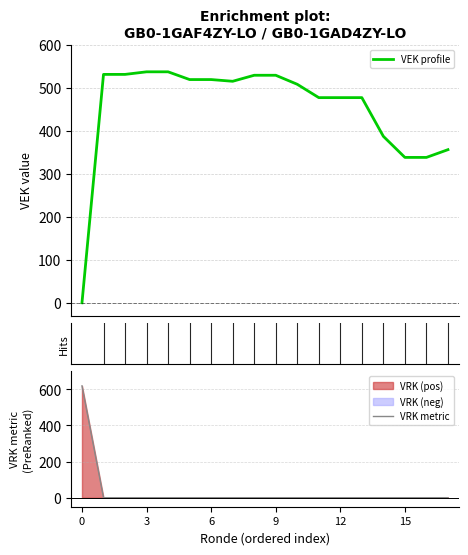

True or false: VRK metric has a value of 0 at 15.

True